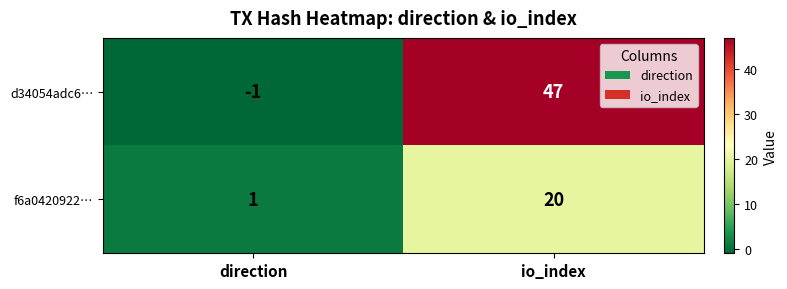

Is it true that f6a0420922… equals 1 at direction?

True